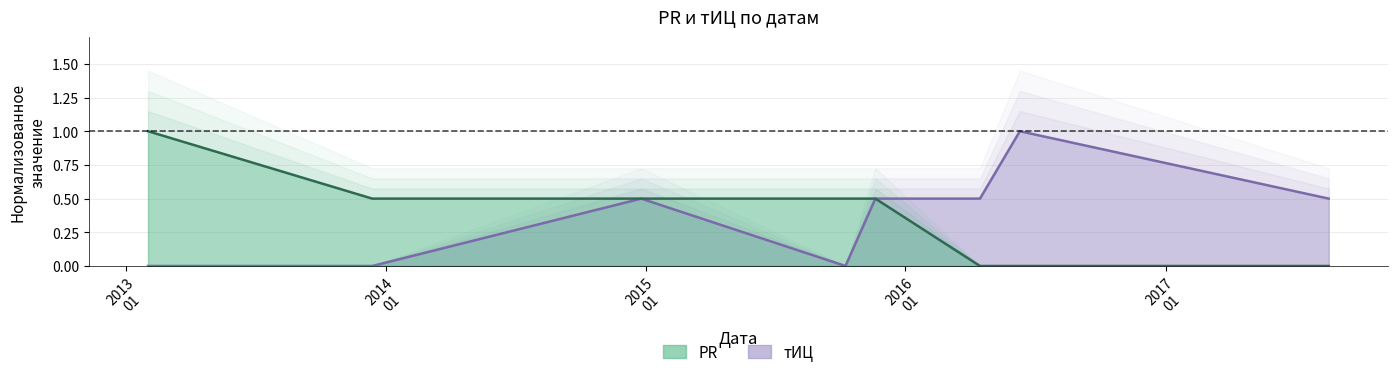

Reading right to left, extract all data points from this chart.

PR: 2017-08-18=0.0	2016-06-10=0.0	2016-04-15=0.0	2015-11-20=0.5	2015-10-09=0.5	2014-12-26=0.5	2013-12-13=0.5	2013-02-01=1.0
тИЦ: 2017-08-18=0.5	2016-06-10=1.0	2016-04-15=0.5	2015-11-20=0.5	2015-10-09=0.0	2014-12-26=0.5	2013-12-13=0.0	2013-02-01=0.0